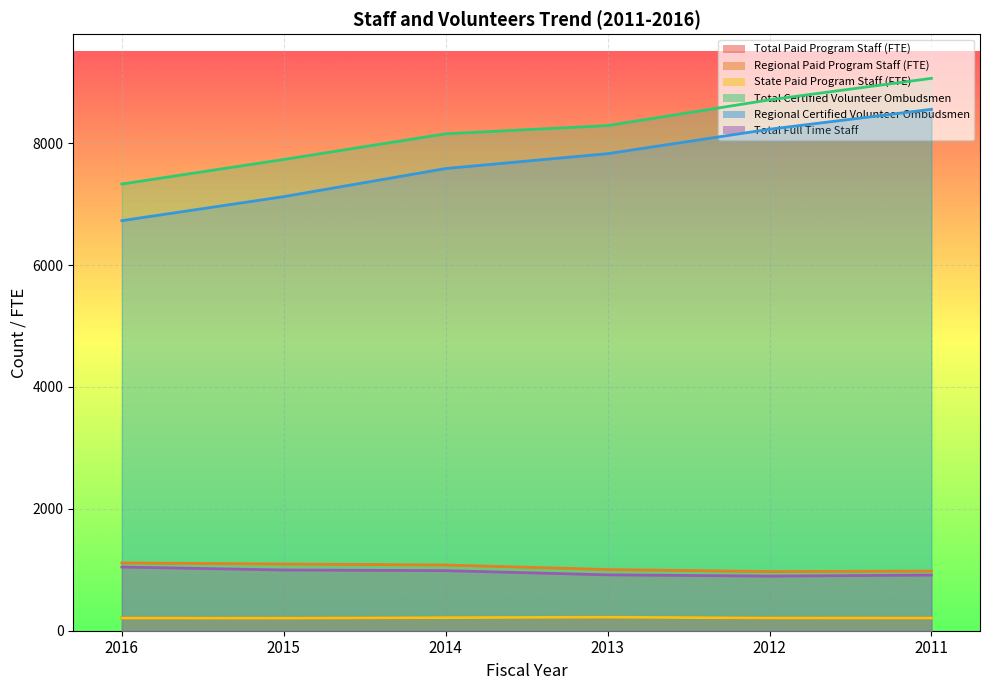

At how many categories does at least one series exceed 8314?

2